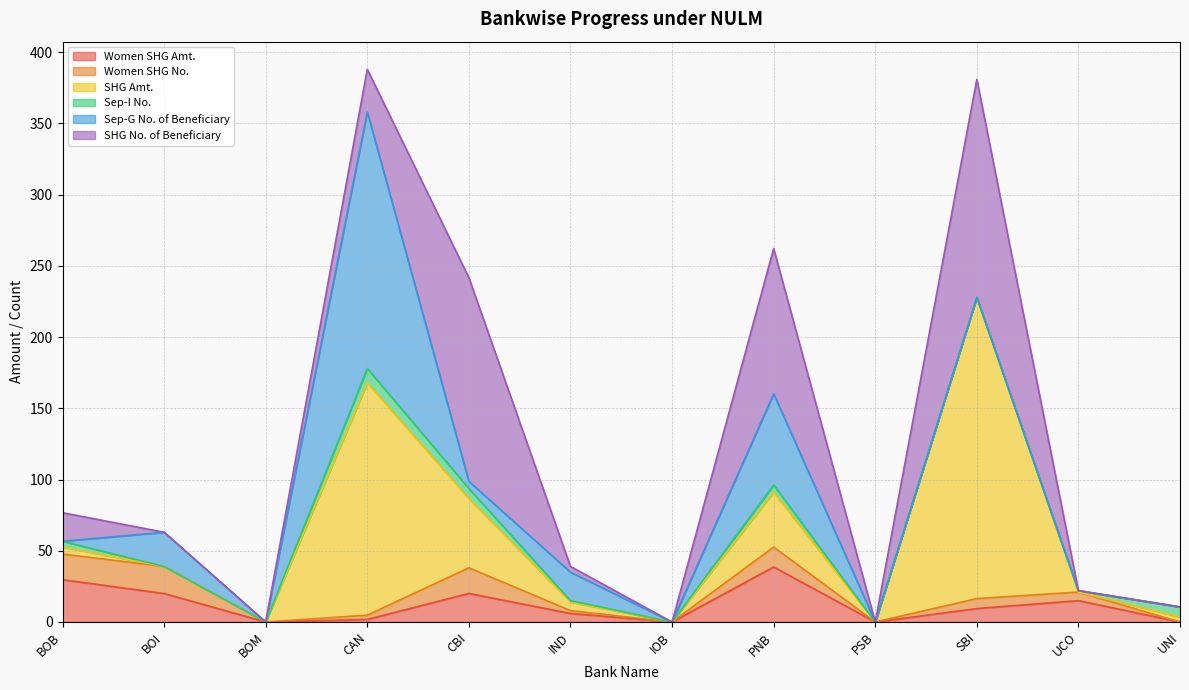

What is the total value across all series at UNI?

10.6